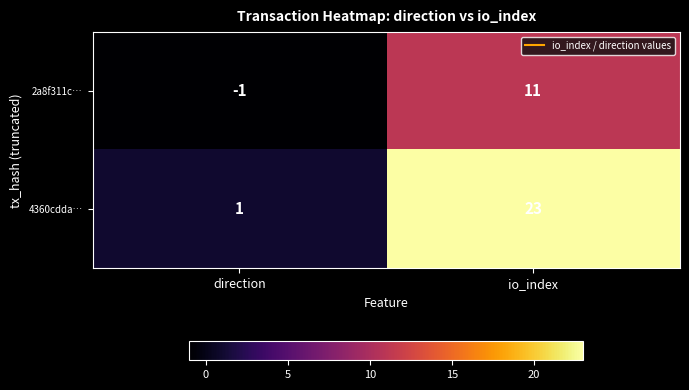

What is the sum of the 4360cdda… values at io_index and direction?

24